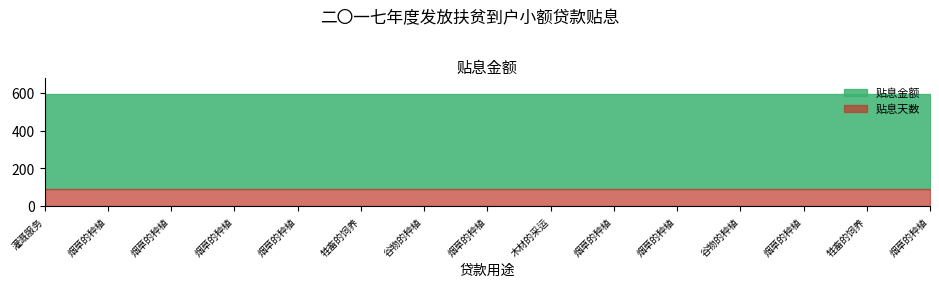

Does the chart have visible grid lines?

No